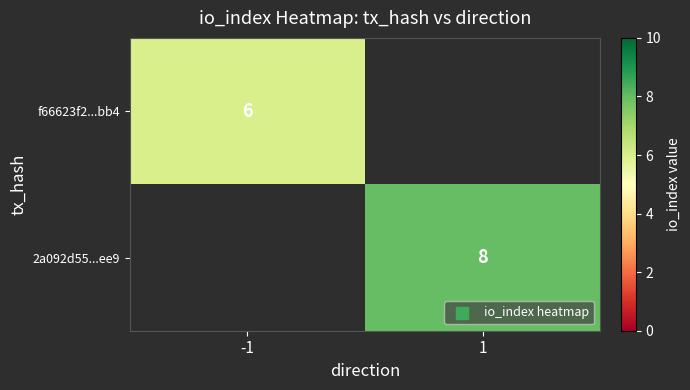

The f66623f2...bb4 series shows 6 at -1. True or false?

True